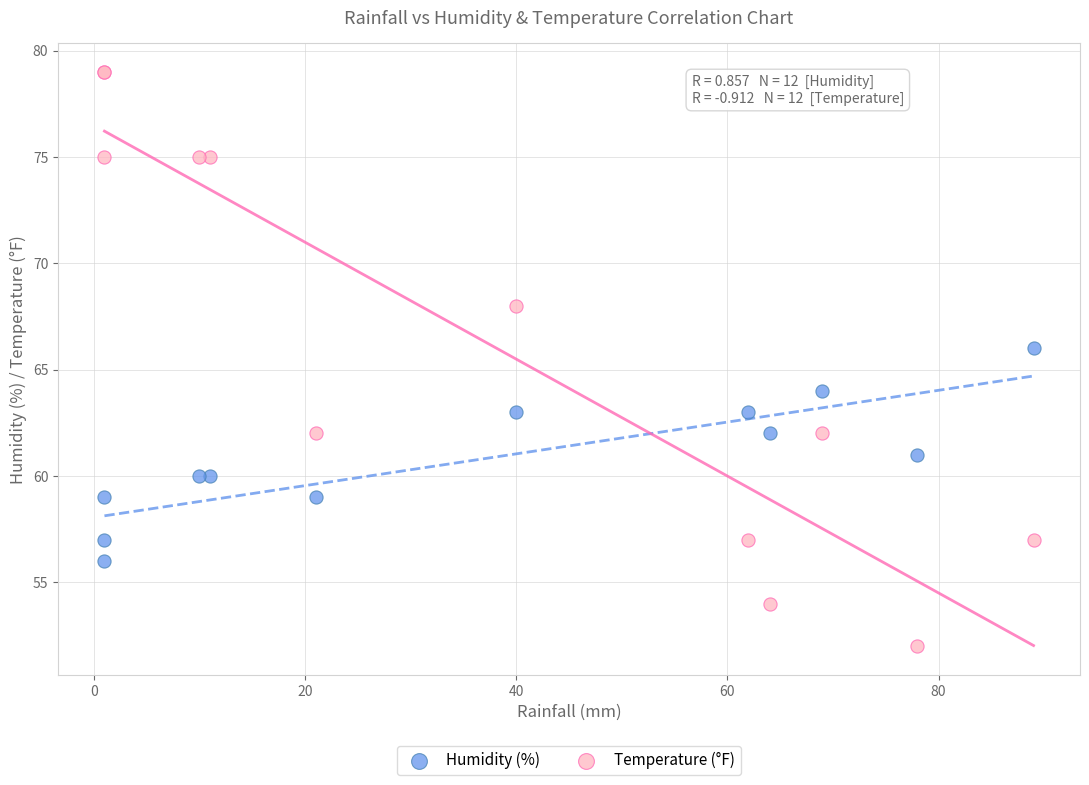

What is the X range (max minus min) for the scatter plot?

88